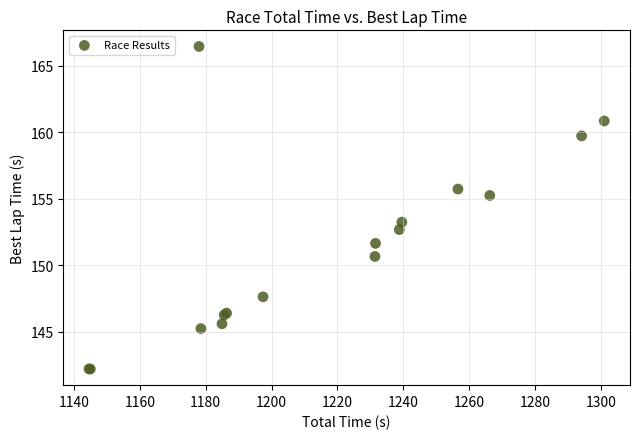

What Y value in the scatter plot is closest to 154?

153.3